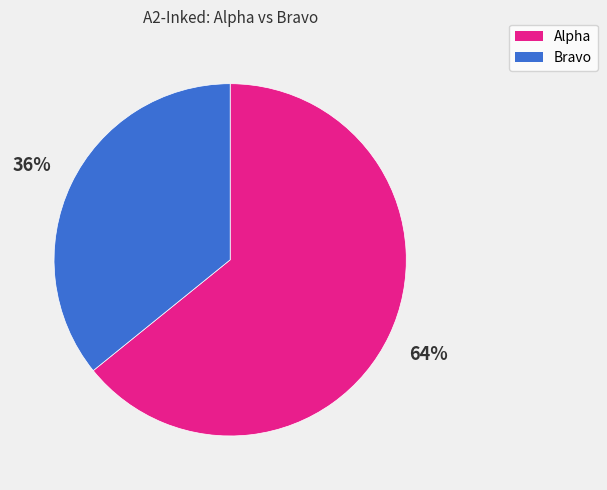

How many segments does this pie chart have?

2